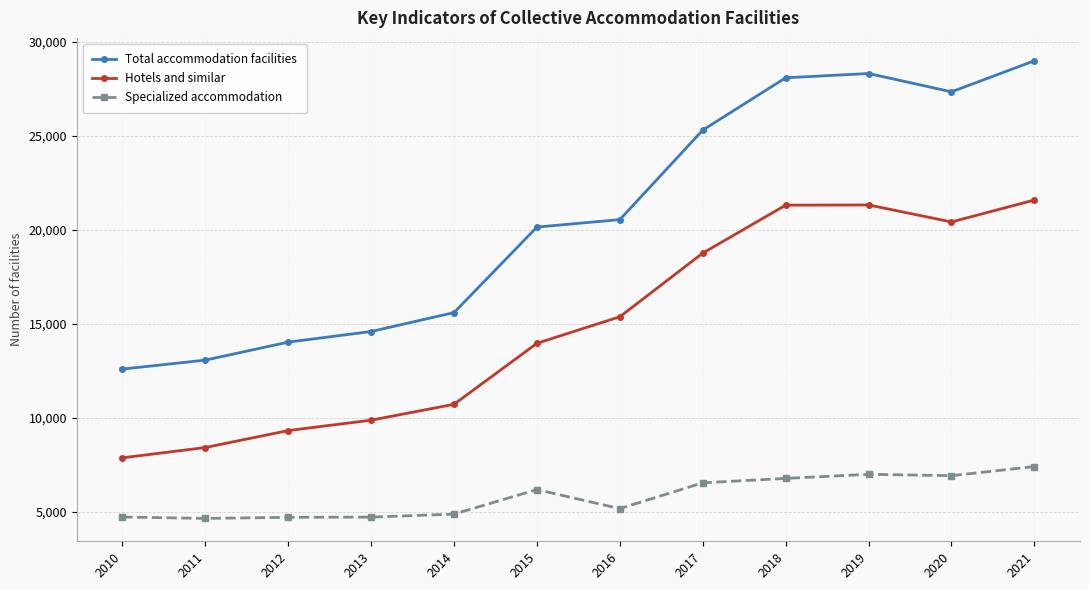

Does the chart have visible grid lines?

Yes